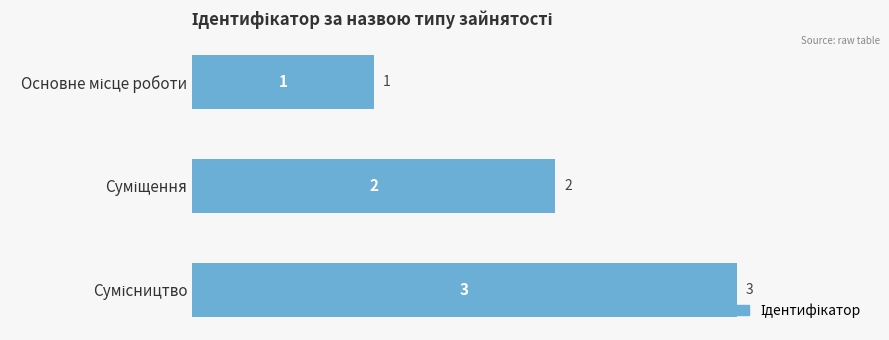

What is the smallest value displayed?

1